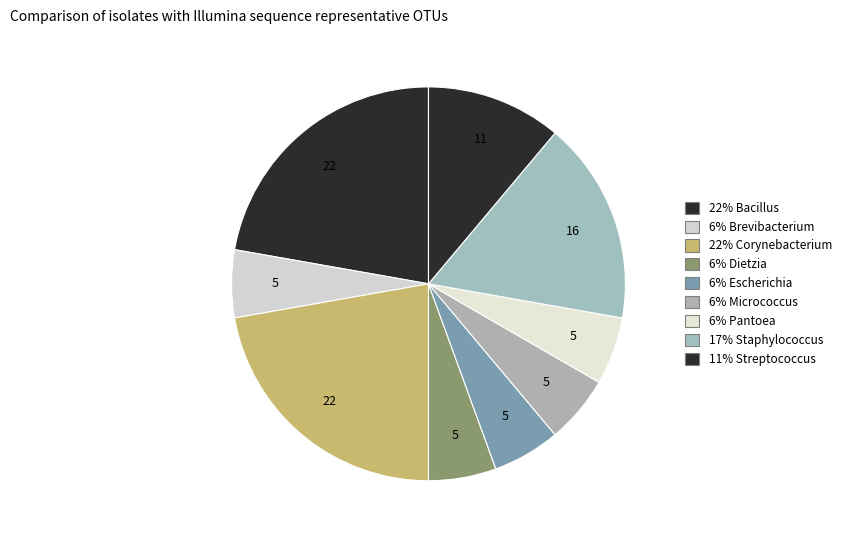

Which category has the biggest portion of the pie?

Bacillus thuringiensis